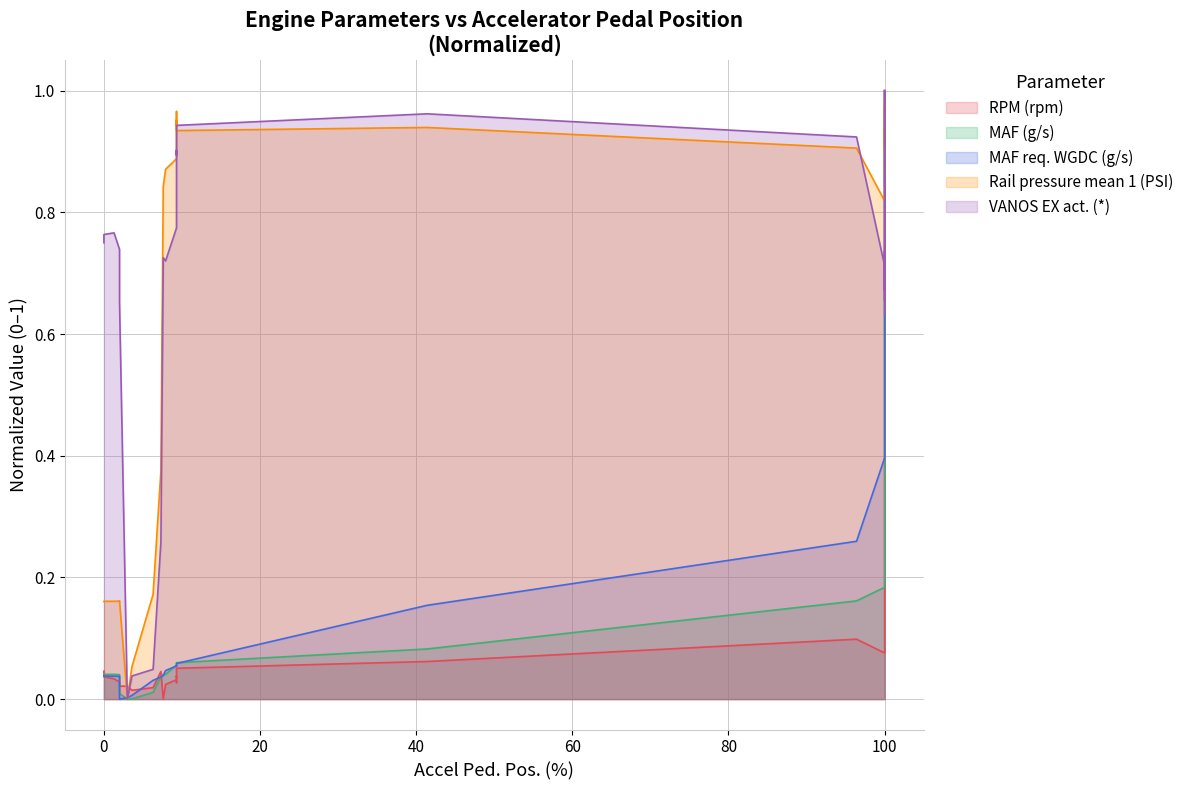

Between 100 and 0, which is larger?

100